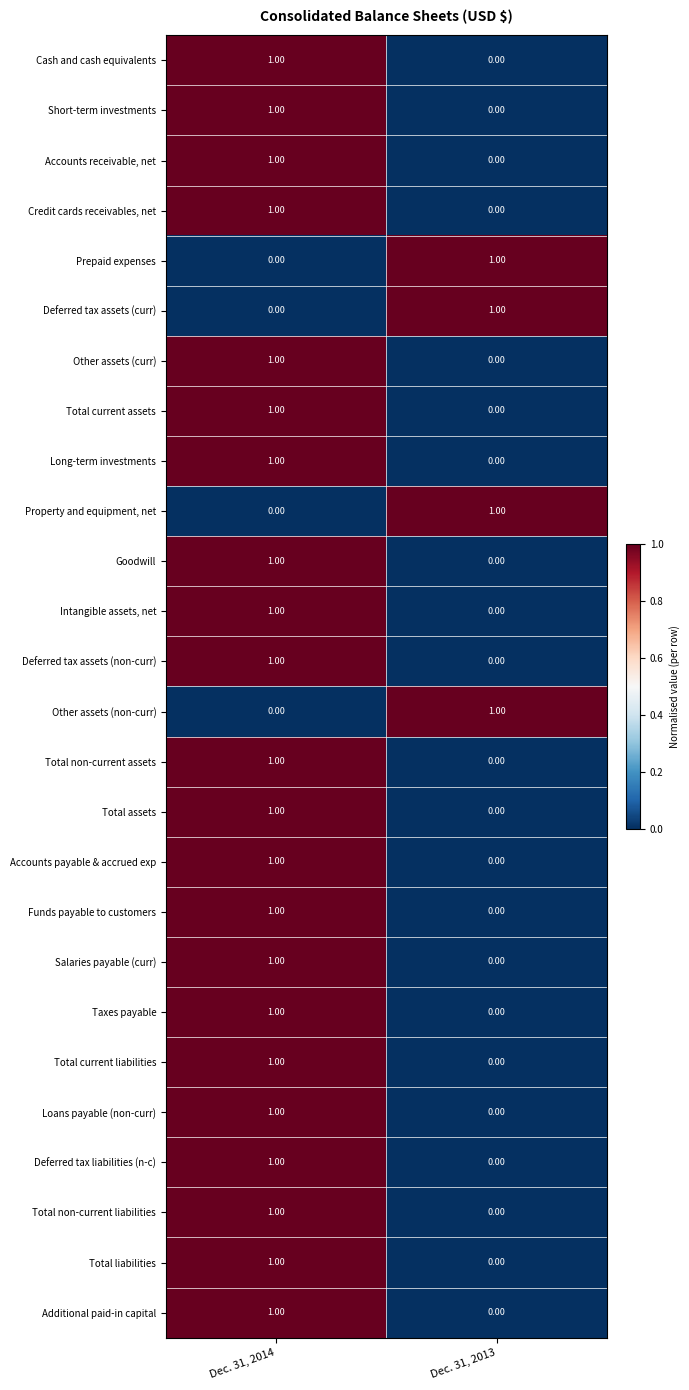

Rank the categories by Salaries payable (curr) value from lowest to highest.

Dec. 31, 2013, Dec. 31, 2014